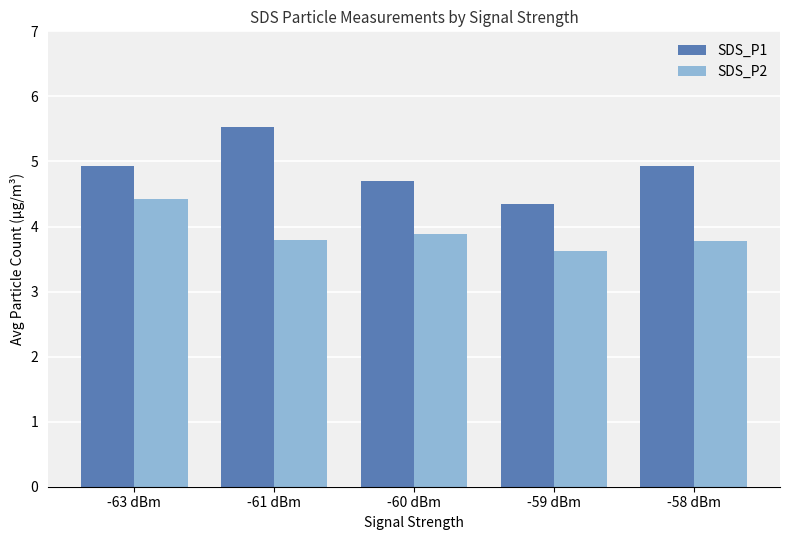

What is the difference between the SDS_P1 values at -58 dBm and -61 dBm?

0.6